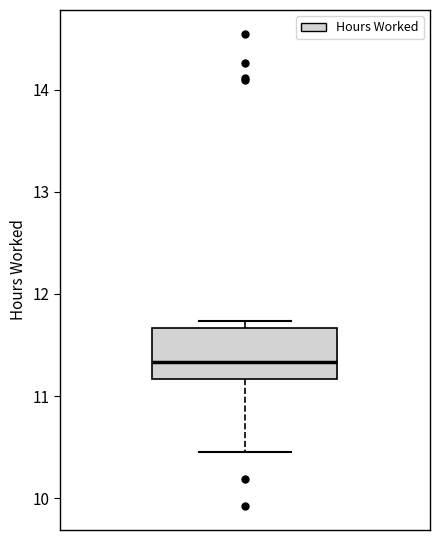

Where does the median line of the box sit on the y-axis? The values are not printed on the chart, so give them approximately, as read against the axis.

11.3